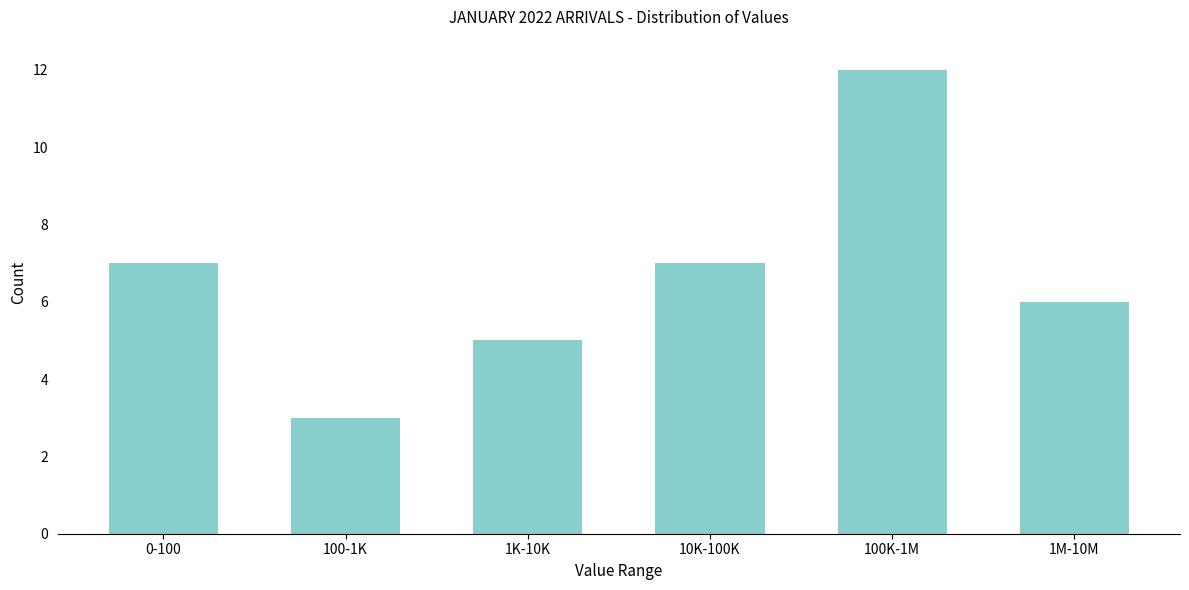

Reading left to right, list all the values displayed in this chart.

7	3	5	7	12	6